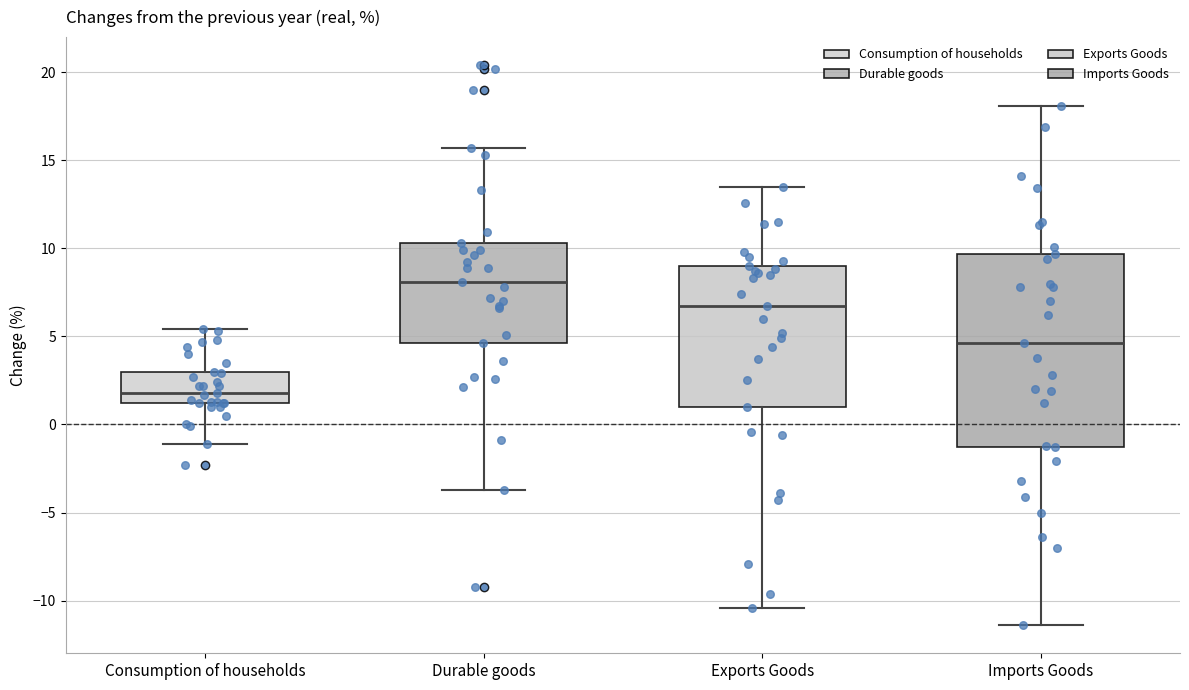

Reading left to right, read every box against the y-axis: the position of its median line, the range the box covers, and the ends of its whiskers. The values are not printed on the chart, so give them approximately, as read against the axis.

Consumption of households: median 2.0, box 1.0 to 3.0, whiskers -1.0 to 5.5
Durable goods: median 8.0, box 4.5 to 10.5, whiskers -3.5 to 15.5
Exports Goods: median 6.5, box 1.0 to 9.0, whiskers -10.5 to 13.5
Imports Goods: median 4.5, box -1.5 to 9.5, whiskers -11.5 to 18.0